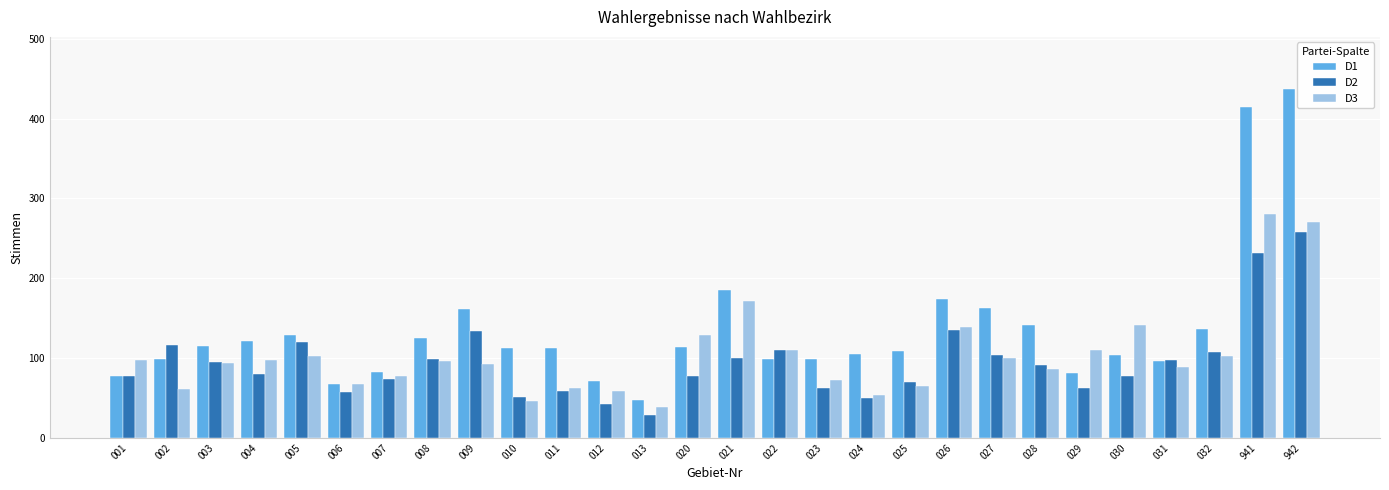

Read the D3 value at 024, to the nearest 10.

50